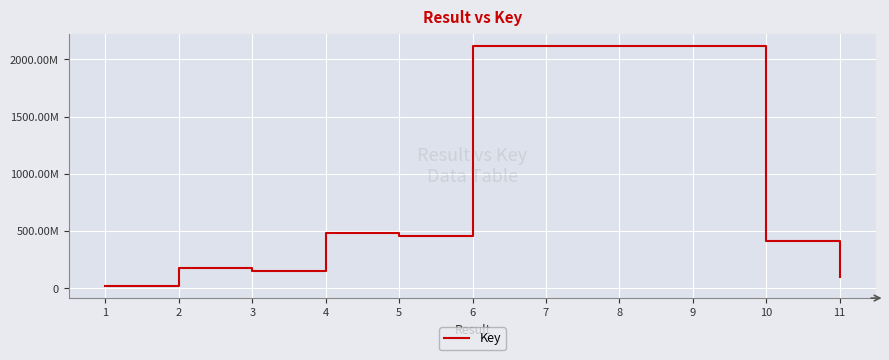

Does the chart display data point markers on the line(s)?

No